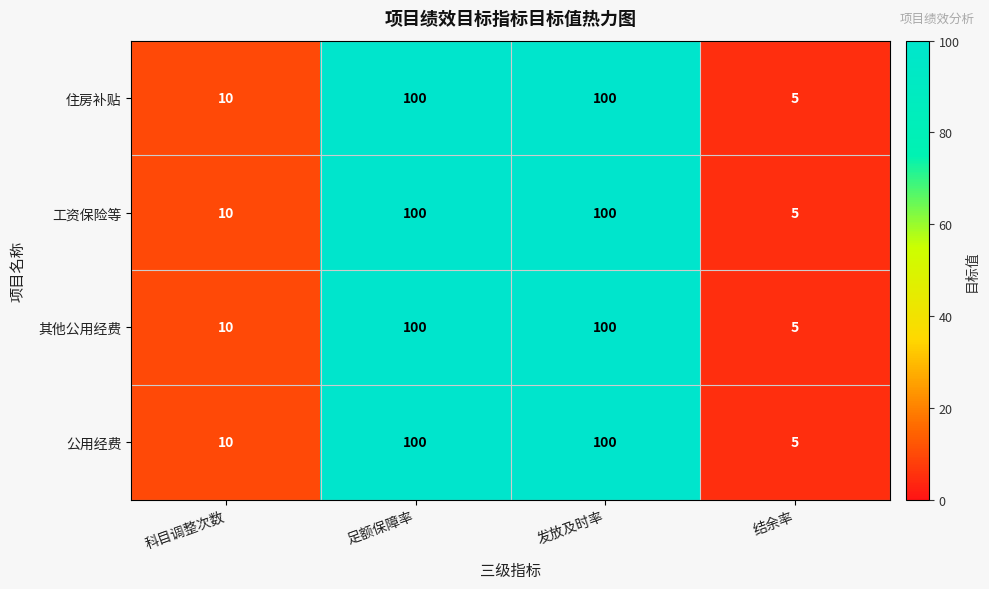

Which label corresponds to the smallest value in the chart?

结余率